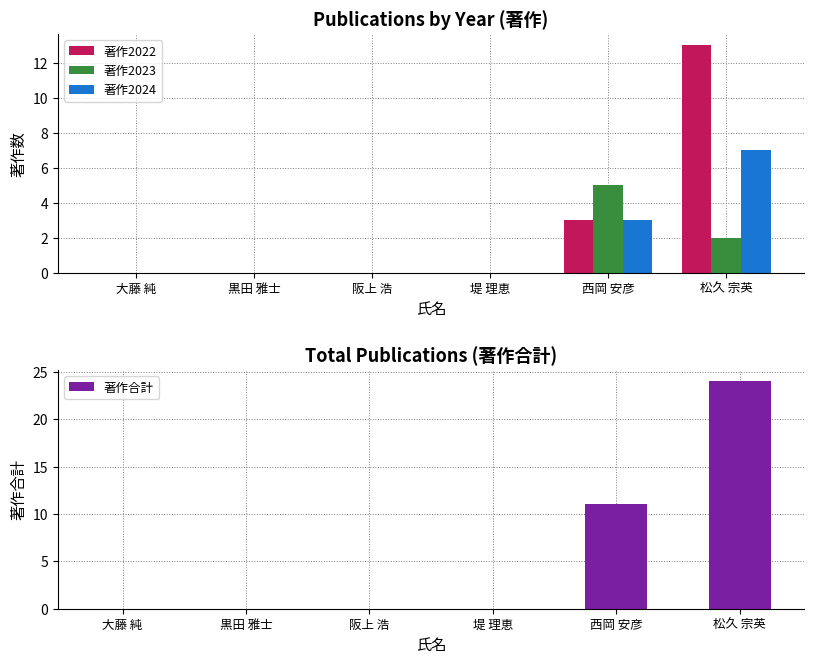

At how many categories does at least one series exceed 4?

2